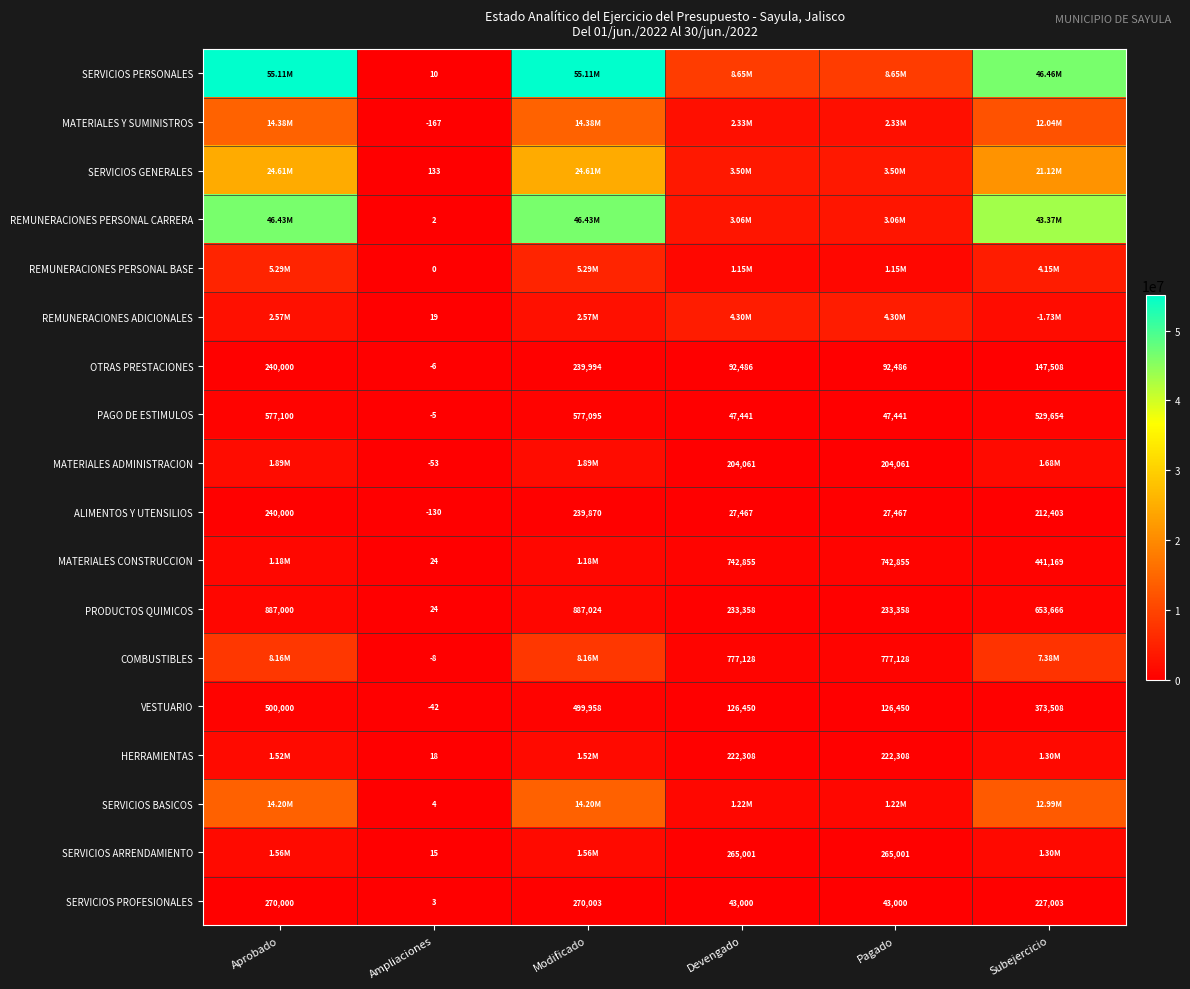

What is the total value across all series at Aprobado?

179627458.0